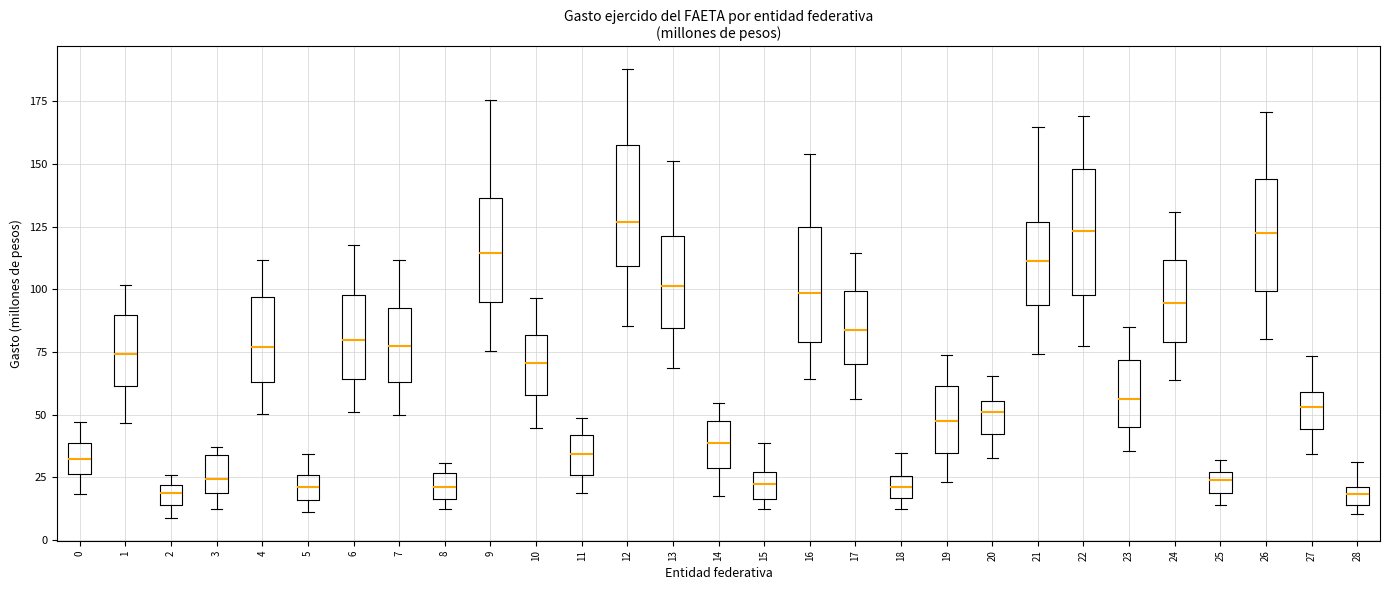

Where is the upper edge of the box at x = 4 on the y-axis? The values are not printed on the chart, so give them approximately, as read against the axis.

95